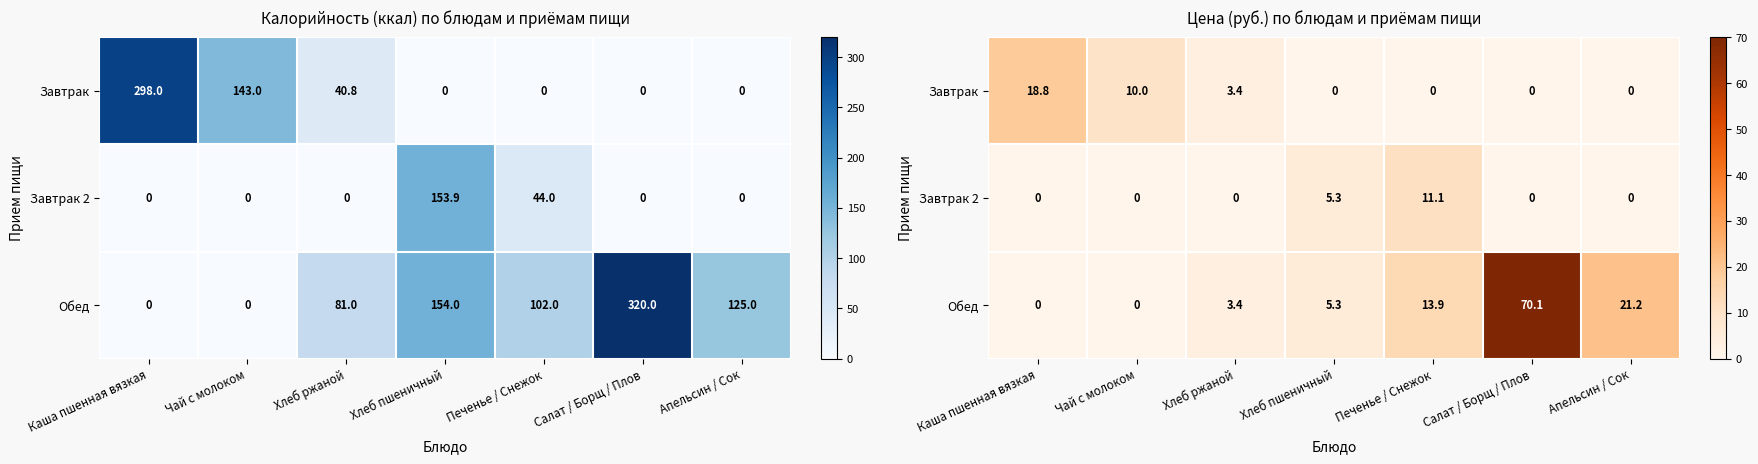

At how many categories does at least one series exceed 69?

1